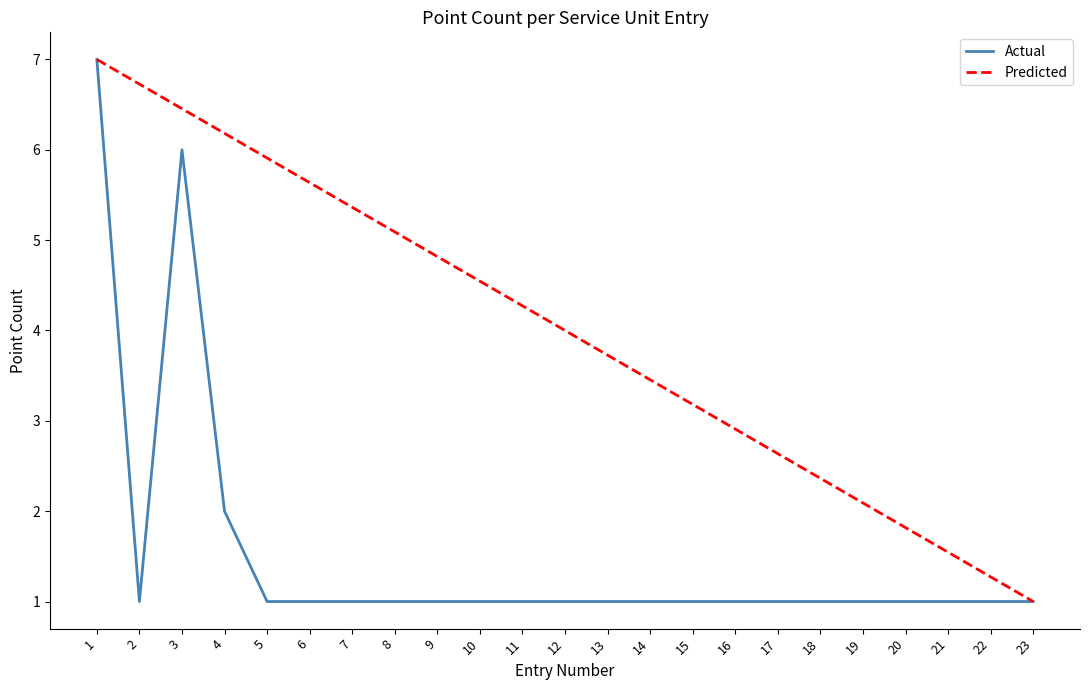

Which series has the largest total across all categories?

Predicted